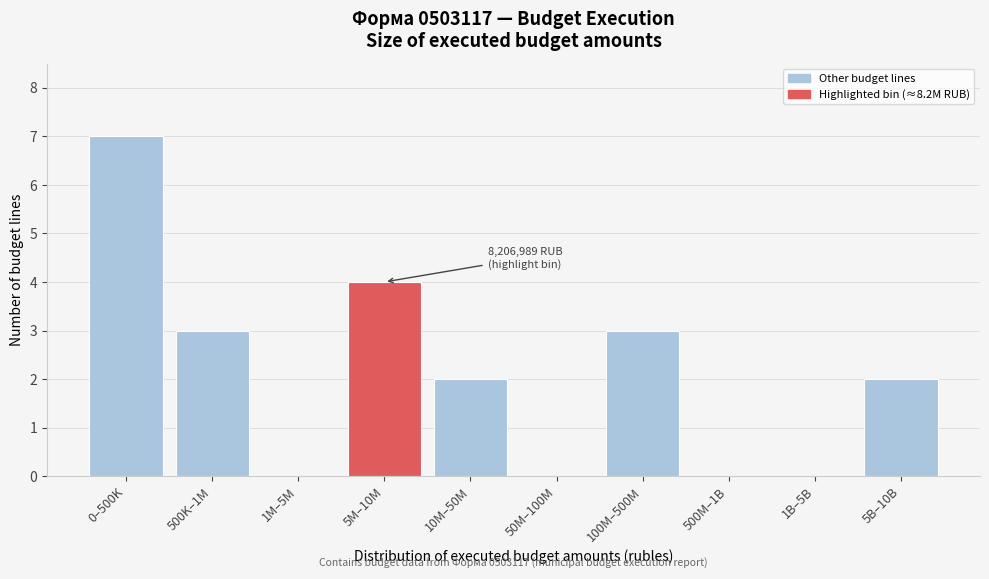

Reading right to left, transcribe all the data shown in this chart.

5B–10B=2	1B–5B=0	500M–1B=0	100M–500M=3	50M–100M=0	10M–50M=2	5M–10M=4	1M–5M=0	500K–1M=3	0–500K=7